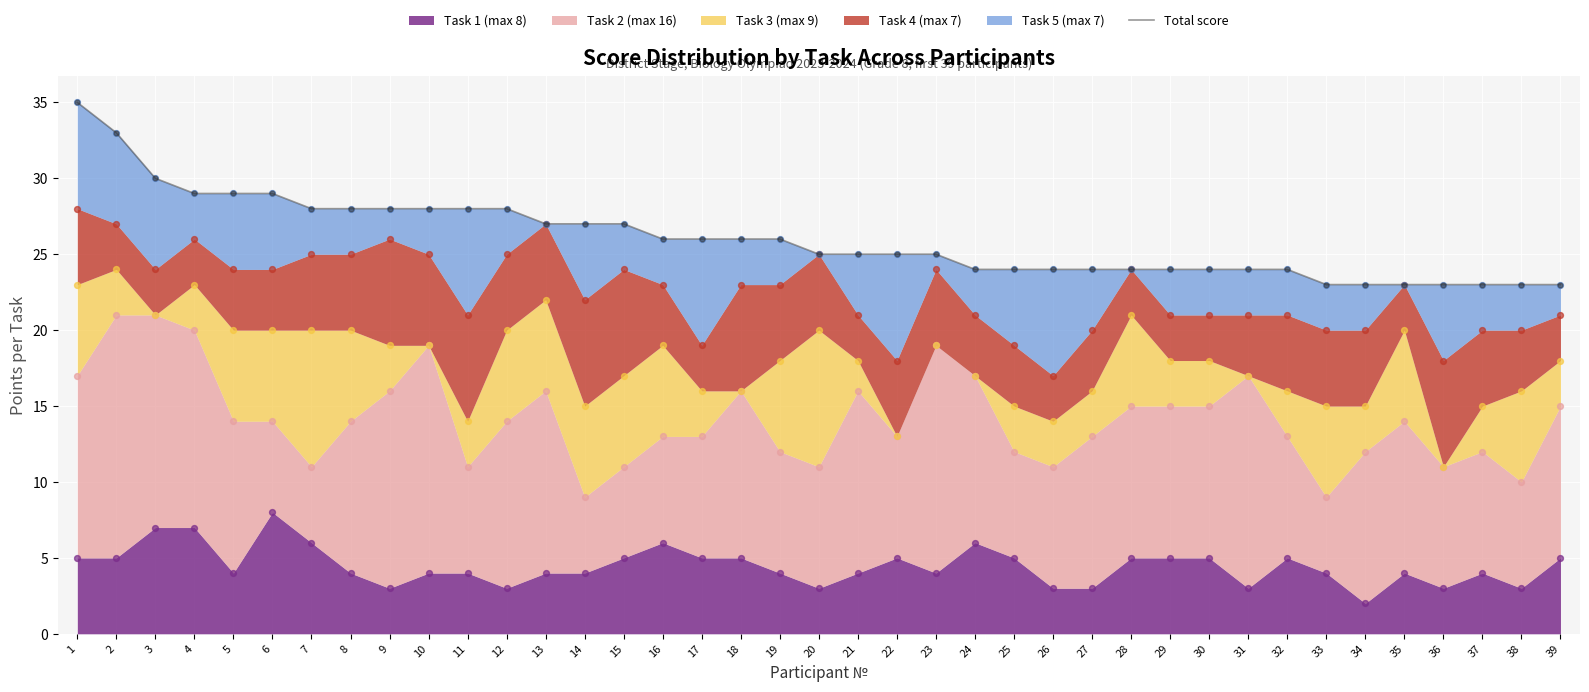

What is the ratio of the value at 35 to the value at 20?

0.9